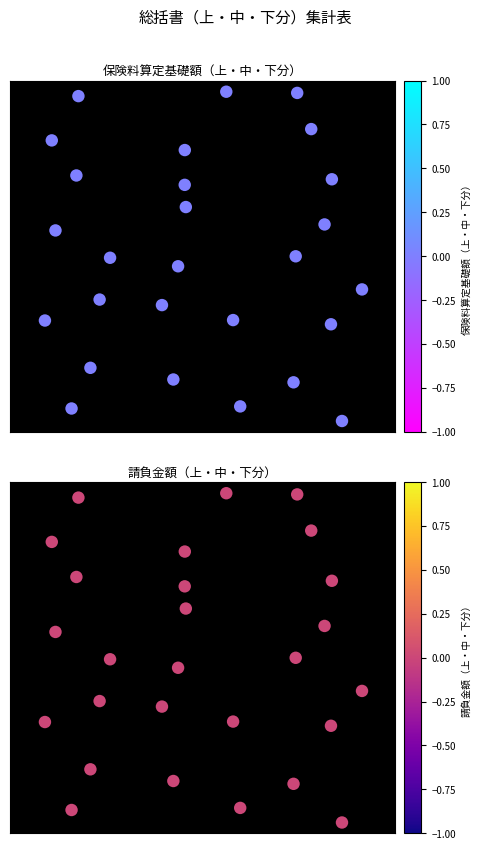

How many categories are shown in the chart?

27